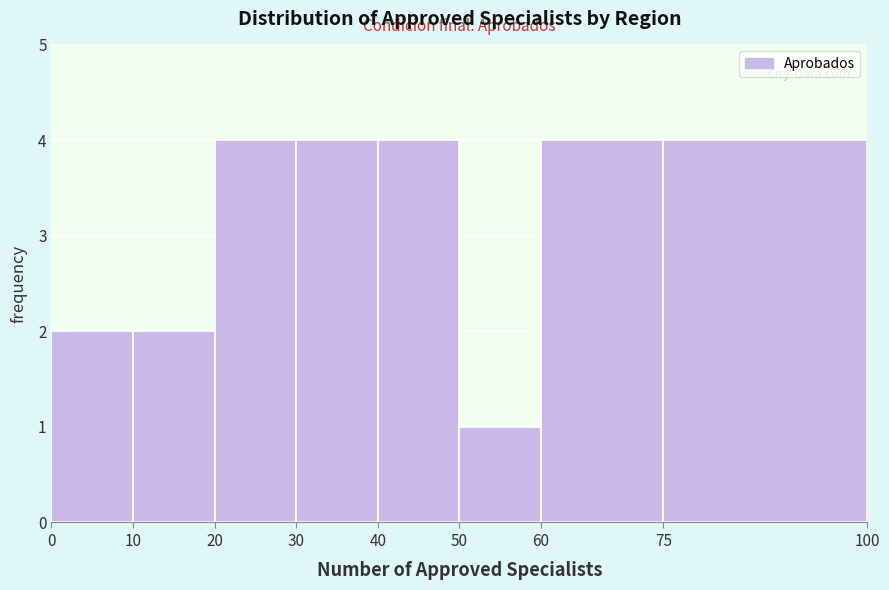

How tall is the bar that spans 60 to 75 on the x-axis? The values are not printed on the chart, so give them approximately, as read against the axis.

4